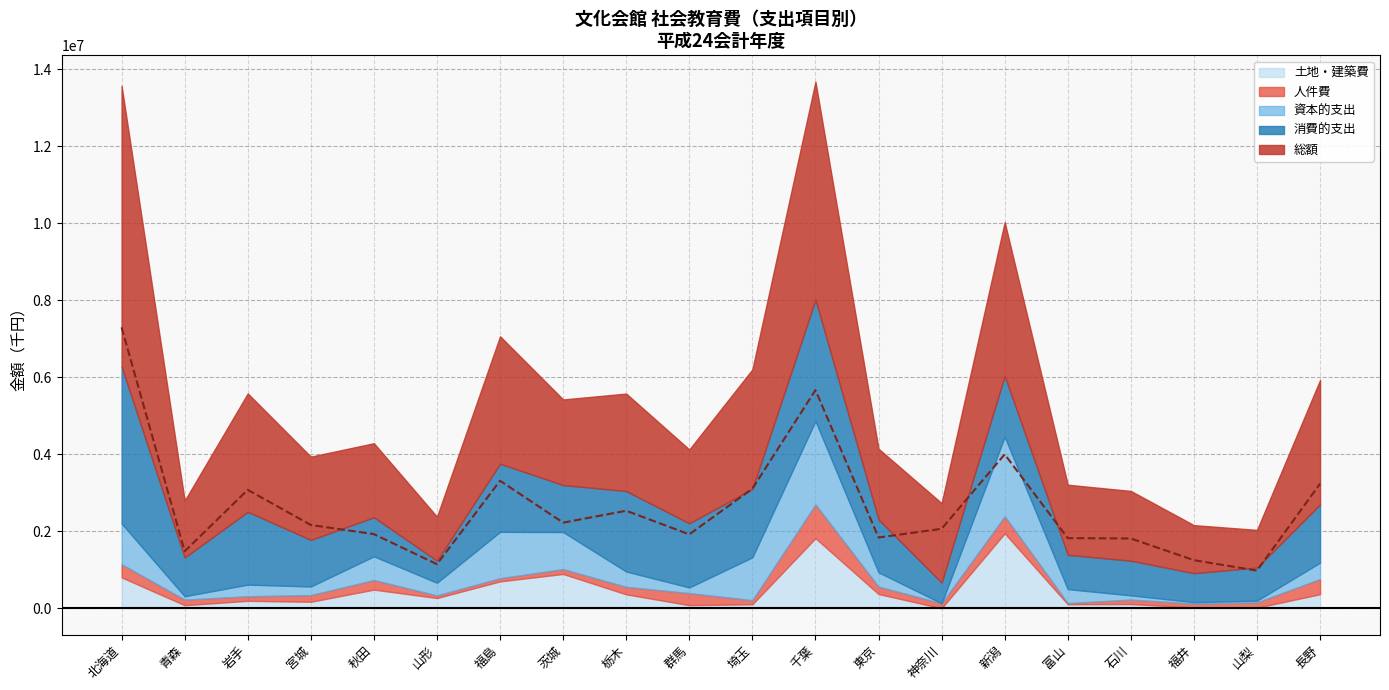

True or false: 資本的支出 has more than 1 interior local peaks.

True